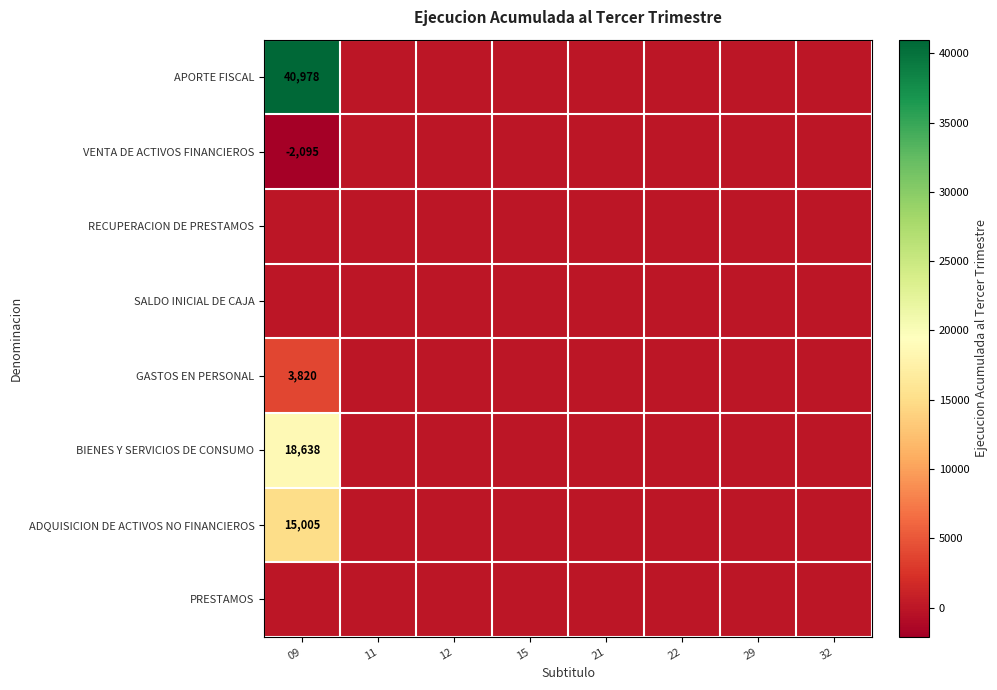

Where is GASTOS EN PERSONAL nearest to the value 1910?

09